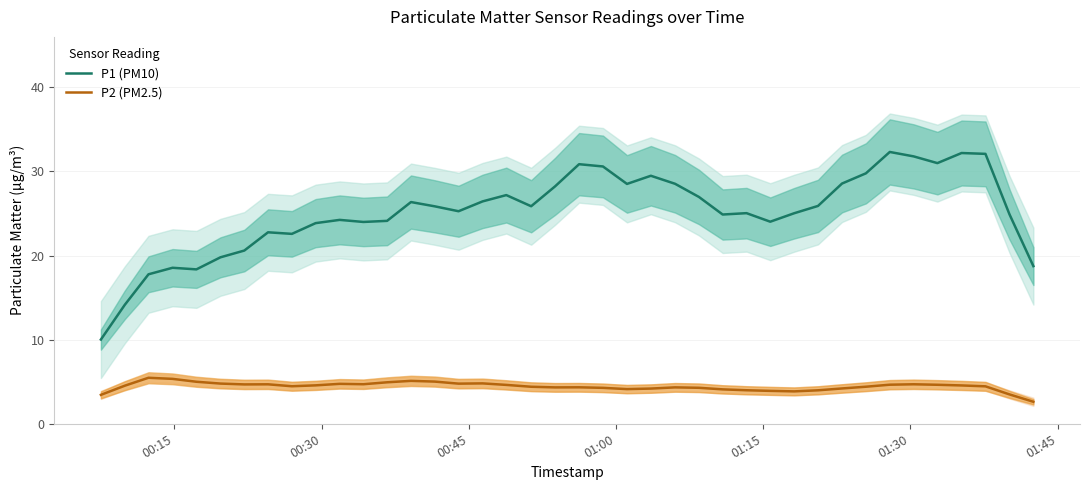

True or false: P1 (PM10) and P2 (PM2.5) intersect in this chart.

False